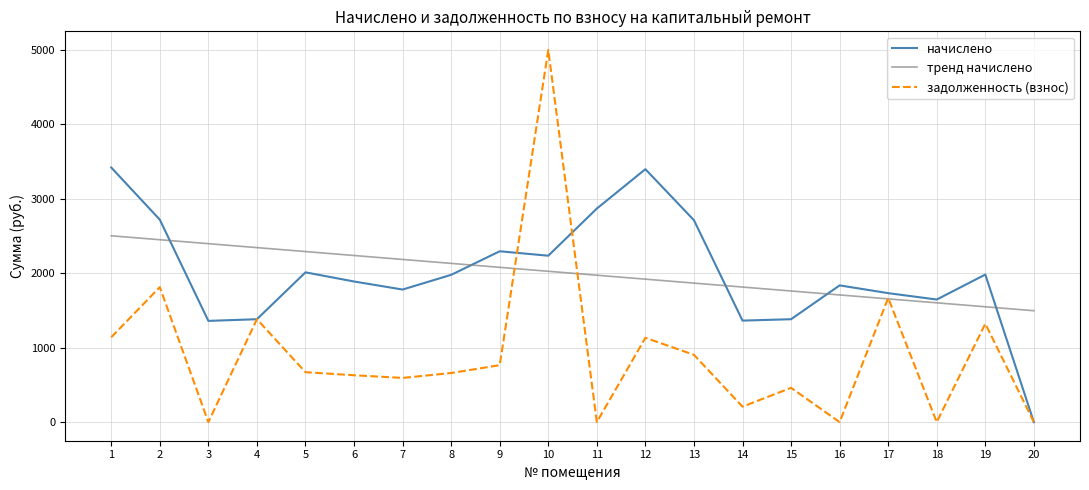

At which label does задолженность (взнос) reach its peak?

10